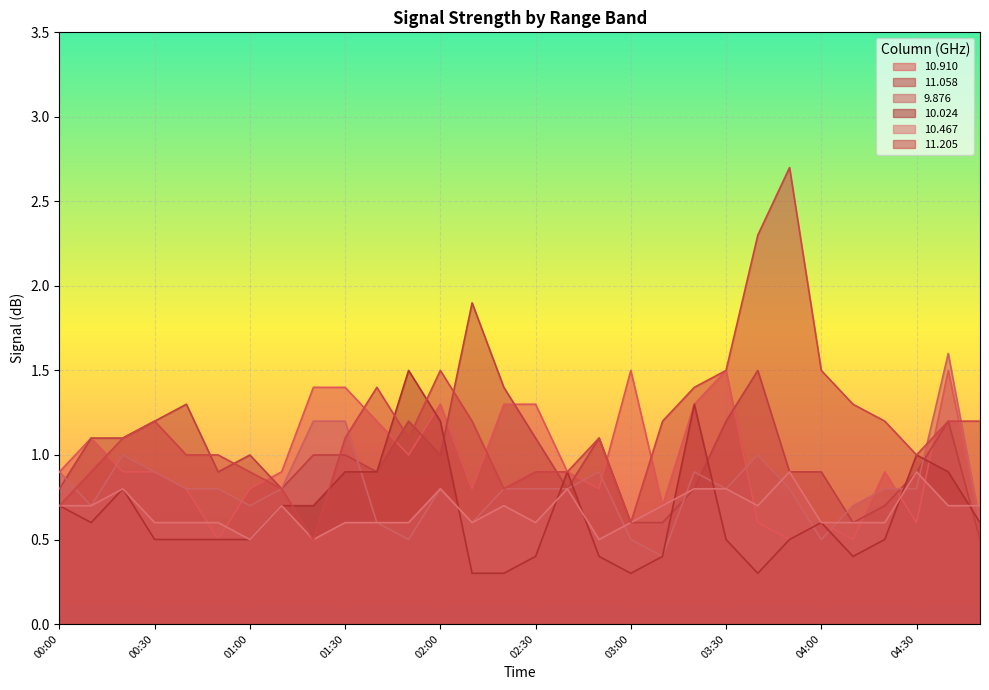

True or false:  11.058 has a value of 1.1 at 02:30.

True